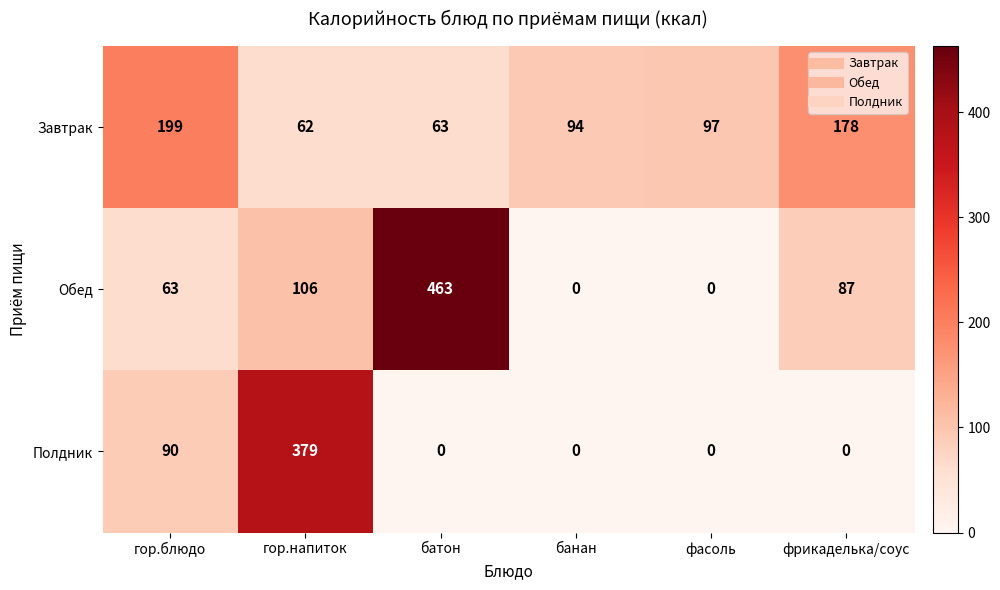

Rank the categories by Завтрак value from lowest to highest.

гор.напиток, батон, банан, фасоль, фрикаделька/соус, гор.блюдо